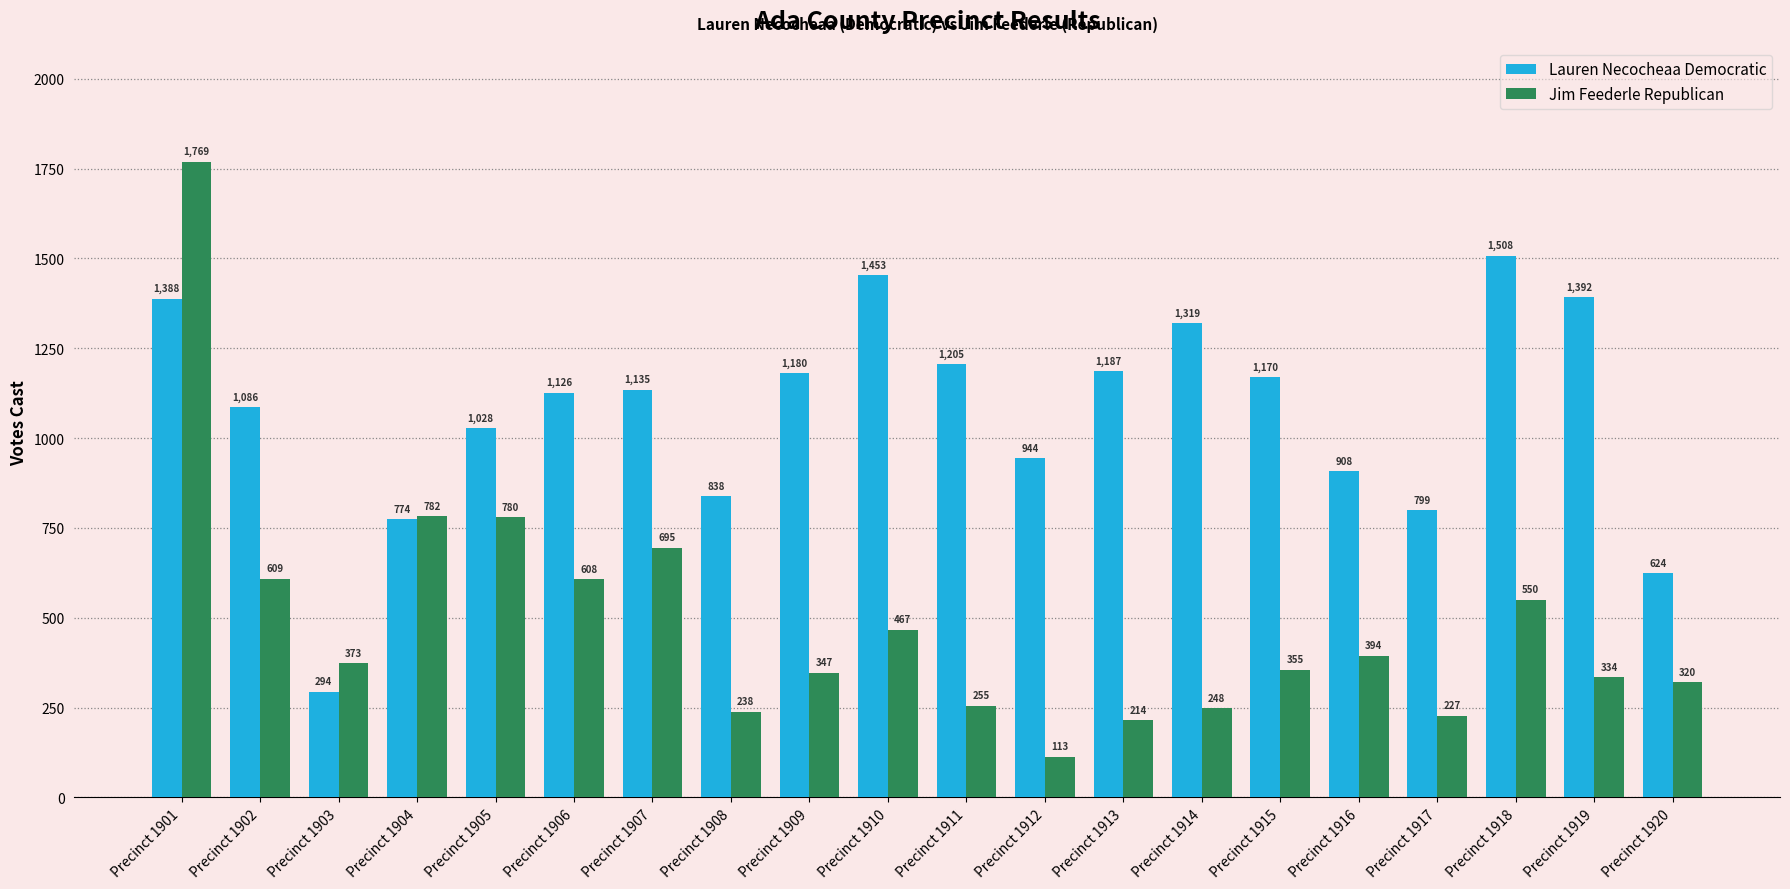

Is the value of Lauren Necocheaa Democratic at Precinct 1905 greater than the value of Jim Feederle Republican at Precinct 1915?

Yes